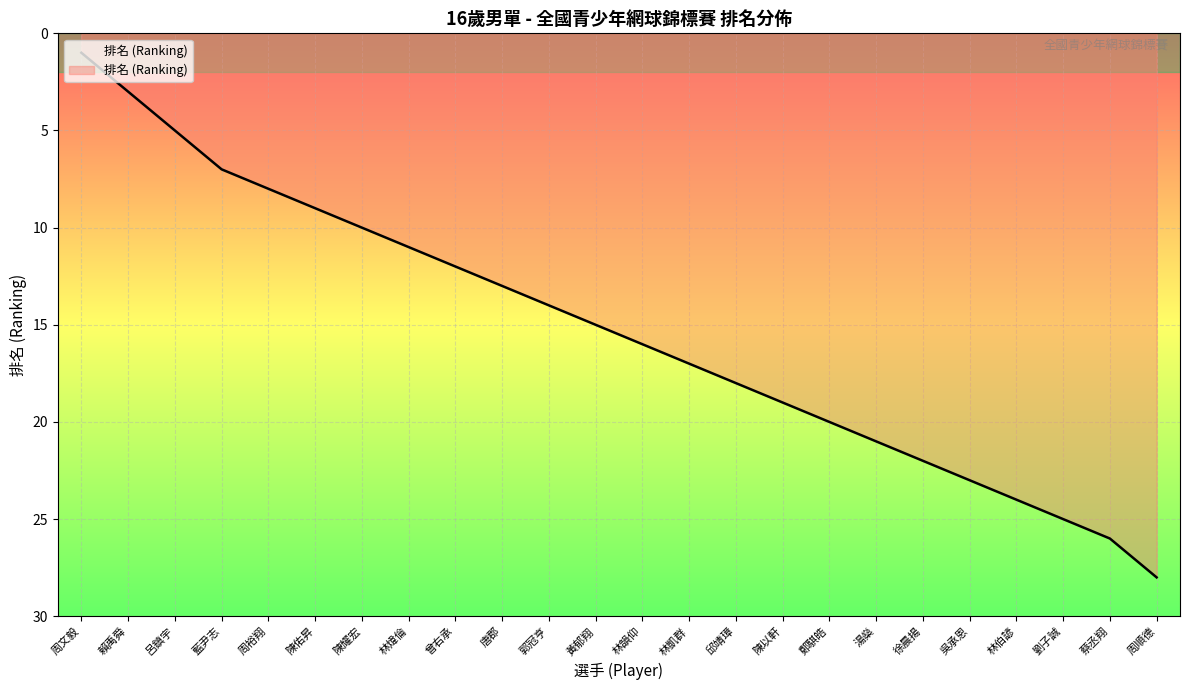

True or false: the data shows 20 at 鄭騏皓.

True